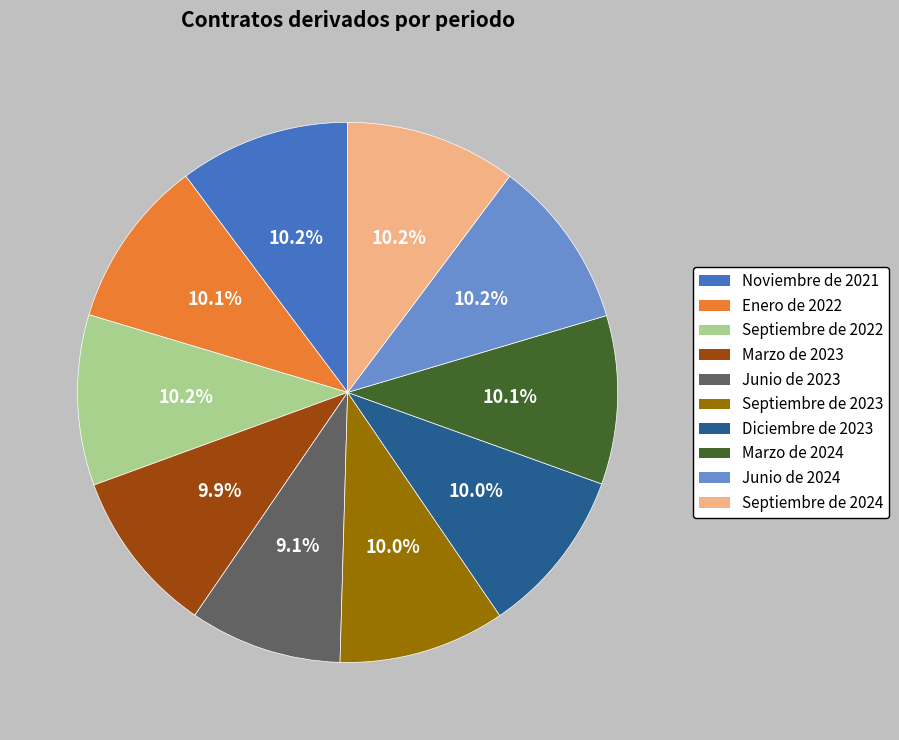

How many slices are in this pie chart?

10